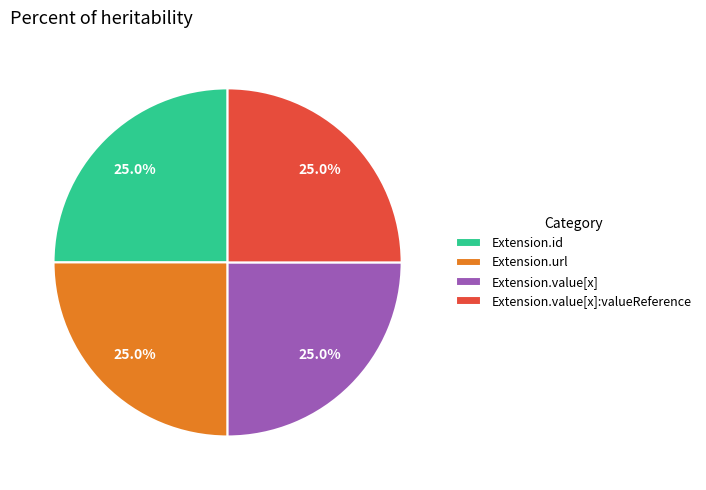

Combined, what portion of the pie is Extension.id and Extension.value[x]?

50.0%